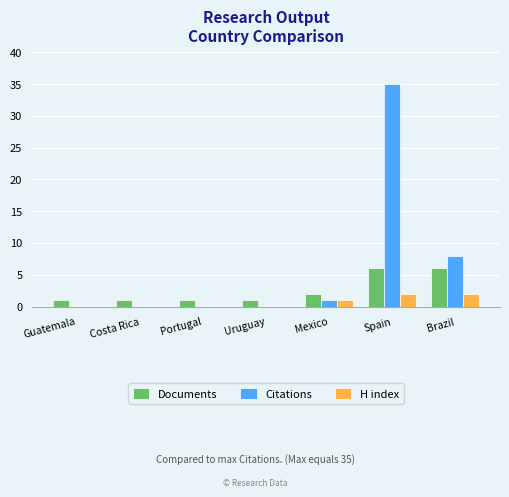

What is the sum of the H index values at Uruguay and Mexico?

1